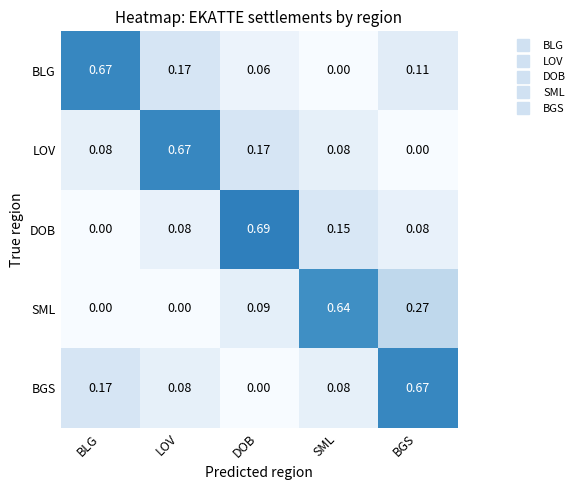

At which label does DOB reach its peak?

DOB